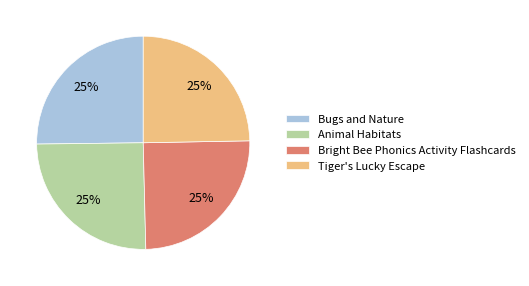

To the nearest percent, what percentage of the pie is Animal Habitats?

25%